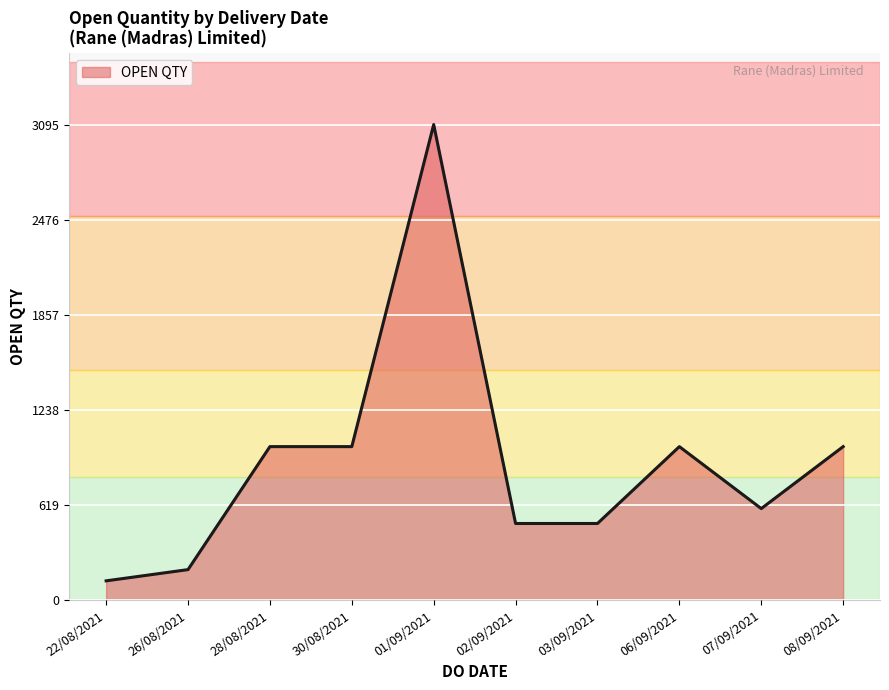

What is the average value?

902